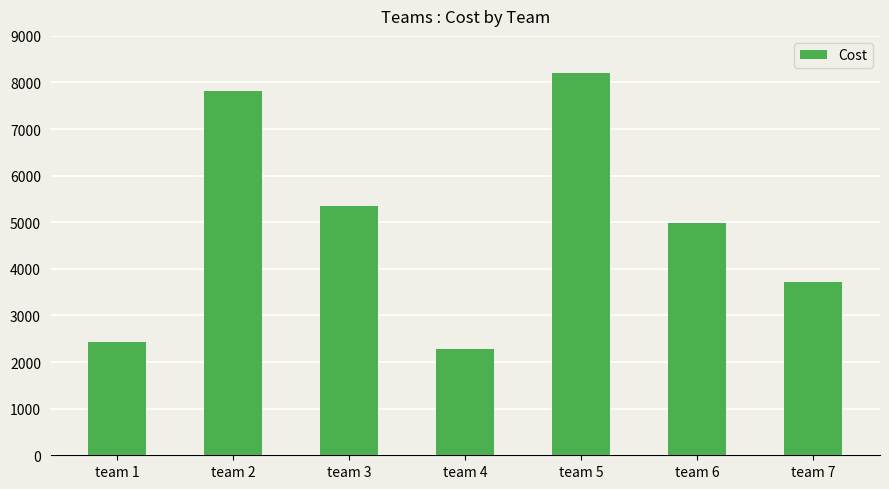

List the labels in order of value, largest first.

team 5, team 2, team 3, team 6, team 7, team 1, team 4